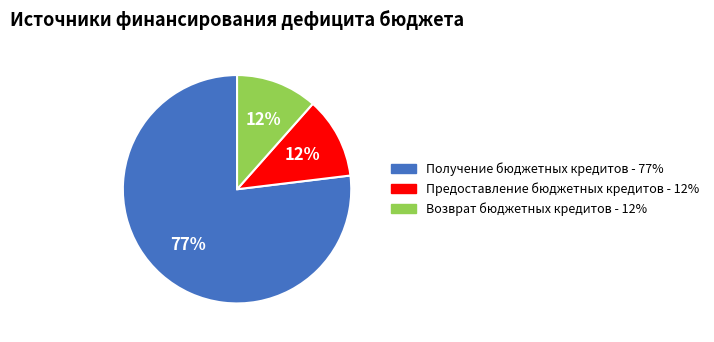

Is there any slice that represents more than half of the pie?

Yes